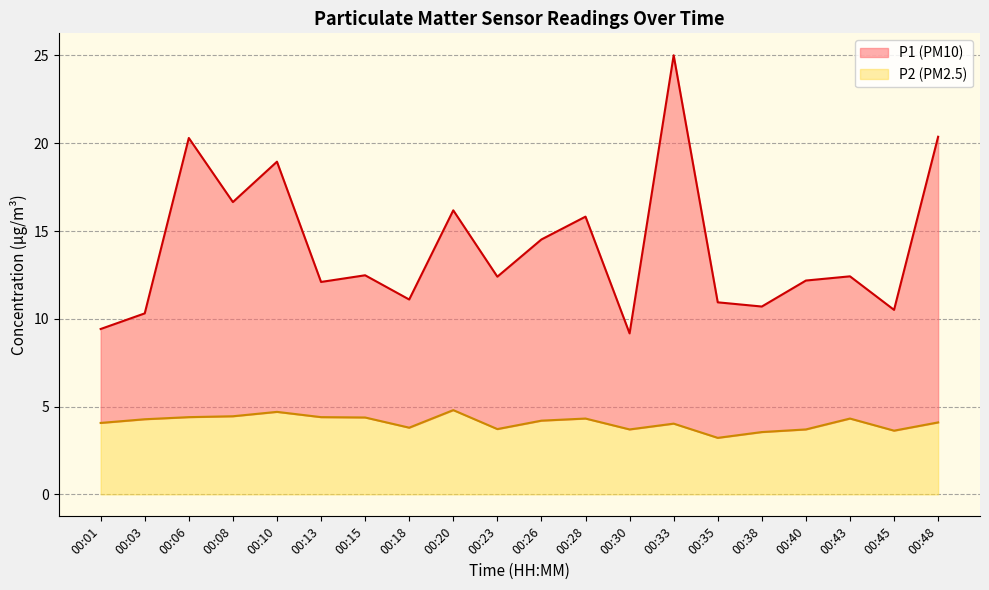

At which category does P1 reach its first local peak?

00:06